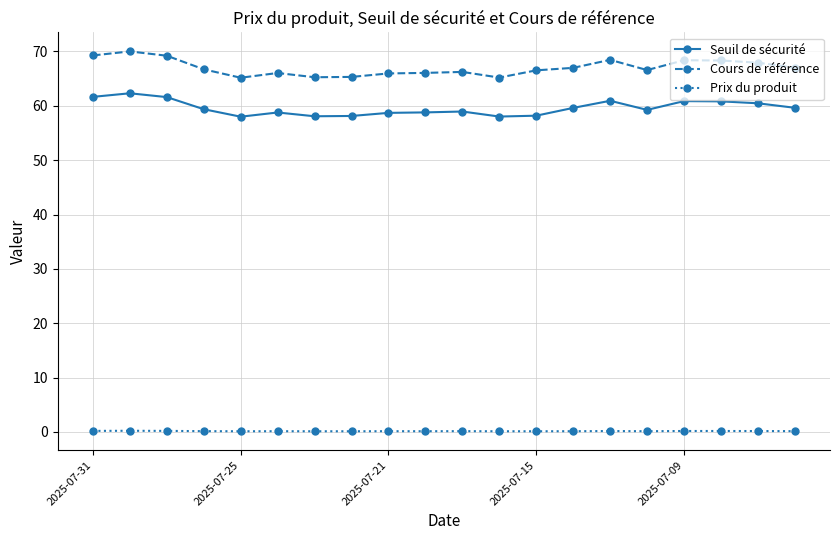

True or false: Cours de référence has more than 1 points higher than both neighbors.

True